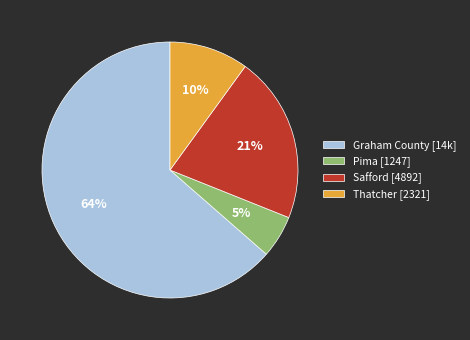

To the nearest percent, what is the combined percentage of Graham County and Thatcher?

74%